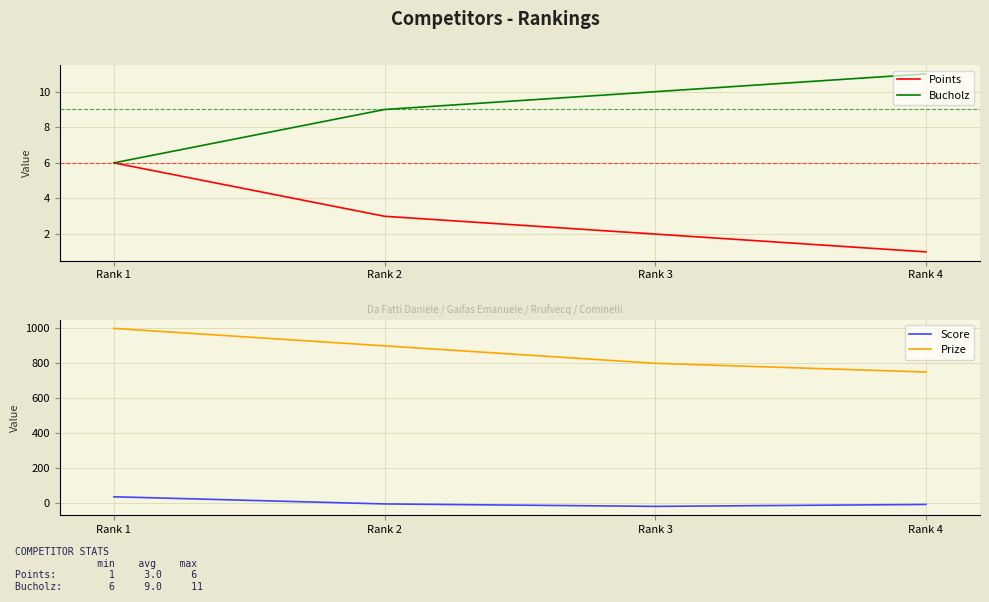

At which label is Bucholz closest to 8?

Rank 2